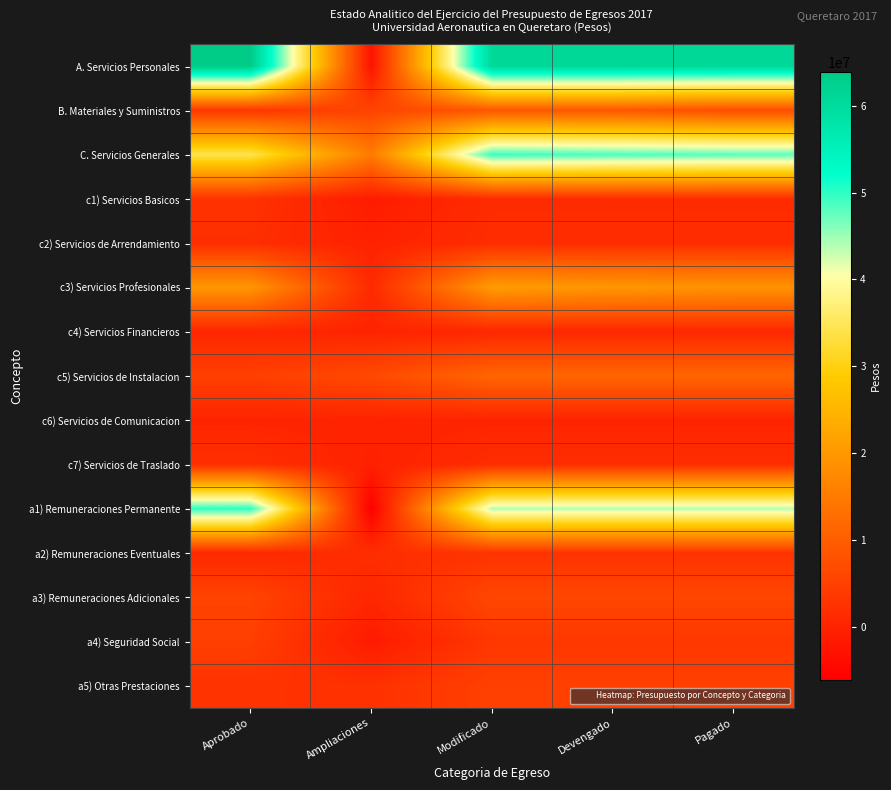

Which series has the largest total across all categories?

A. Servicios Personales